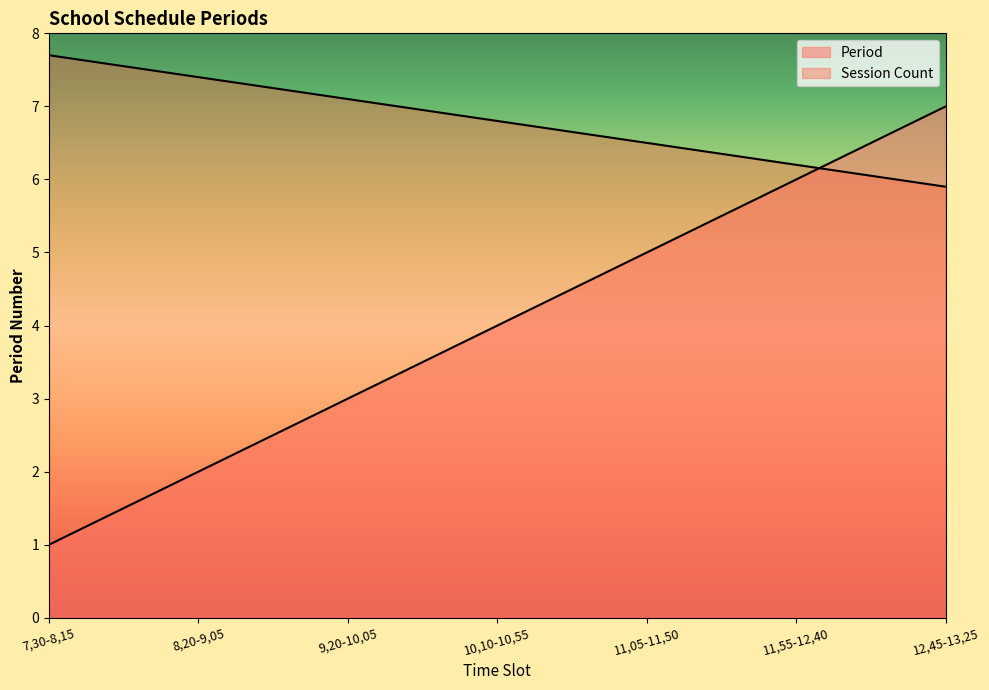

What is the label of the 6th point from the right?

8,20-9,05